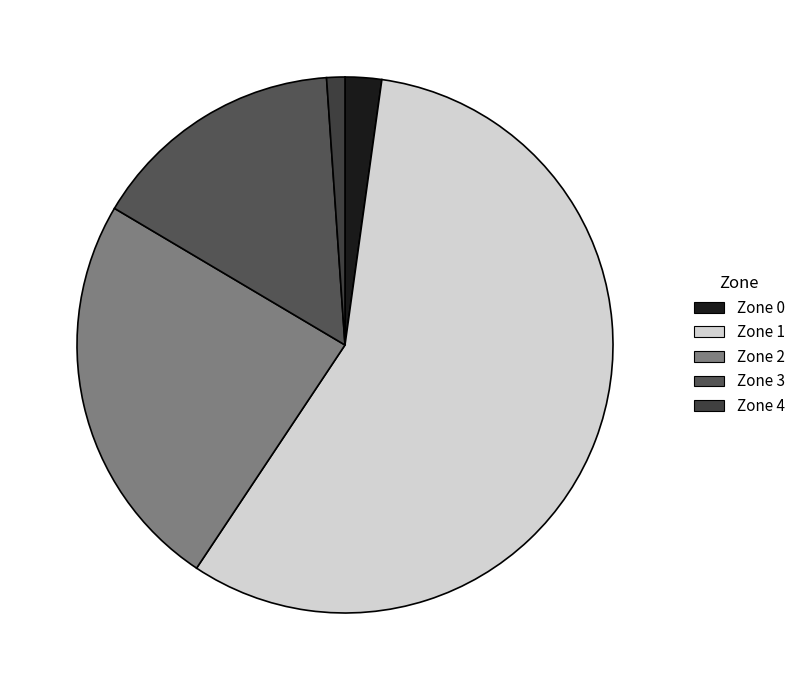

Which category accounts for the majority?

Zone 1